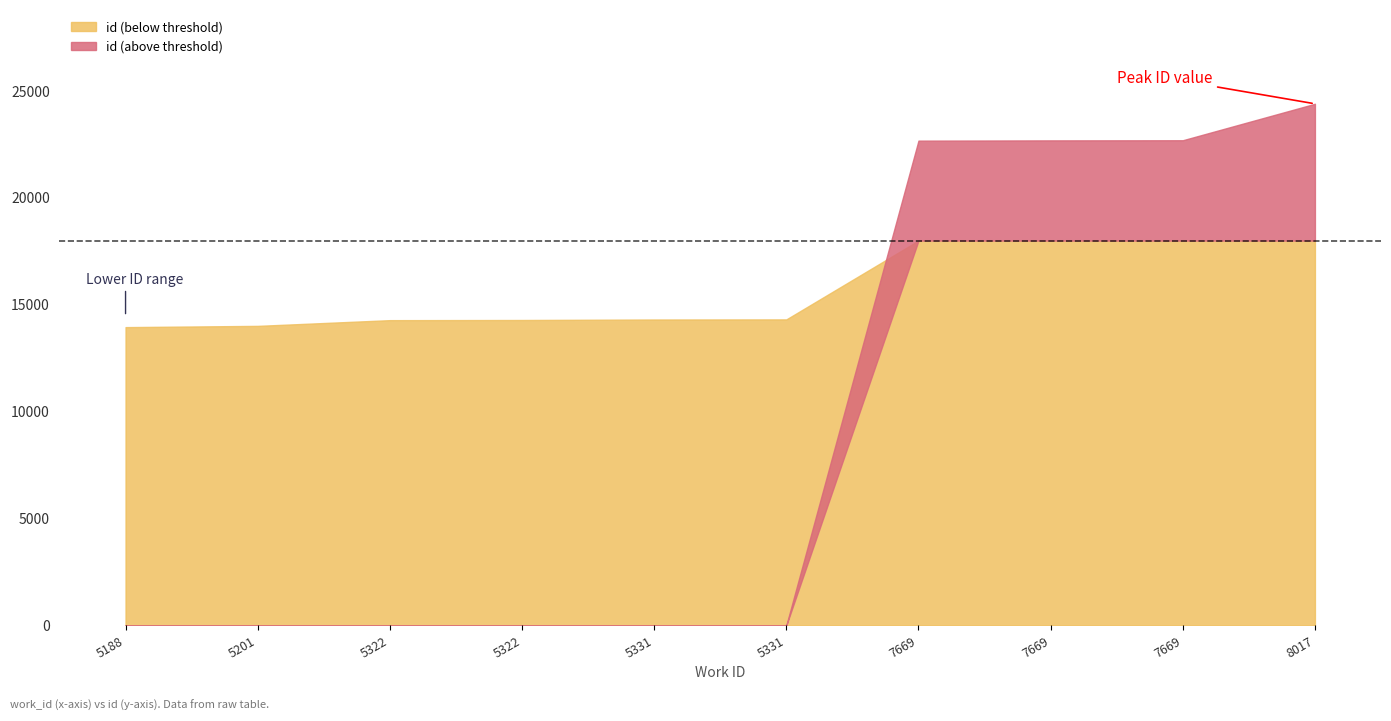

What is the sum of all values?

177594